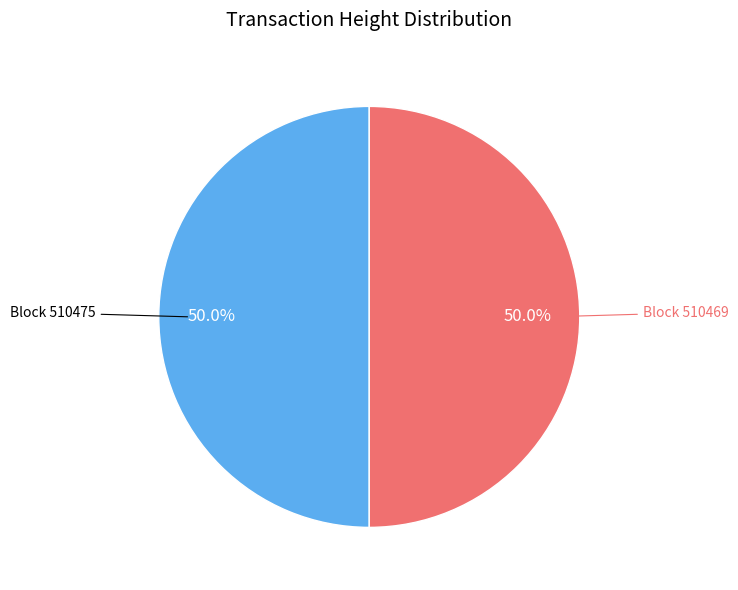

How many slices are in this pie chart?

2